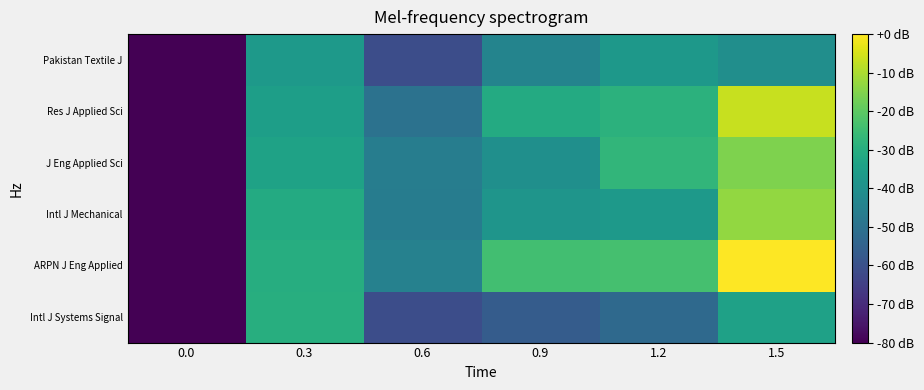

Which has a higher value, 1.2 or 0.9?

1.2